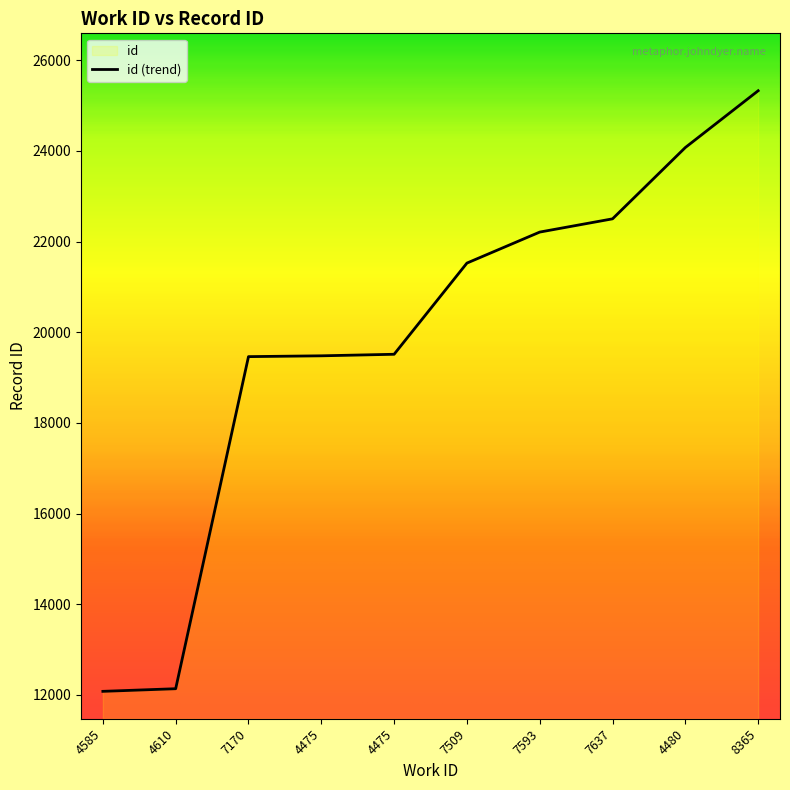

What is the difference between the maximum and minimum values?

13246